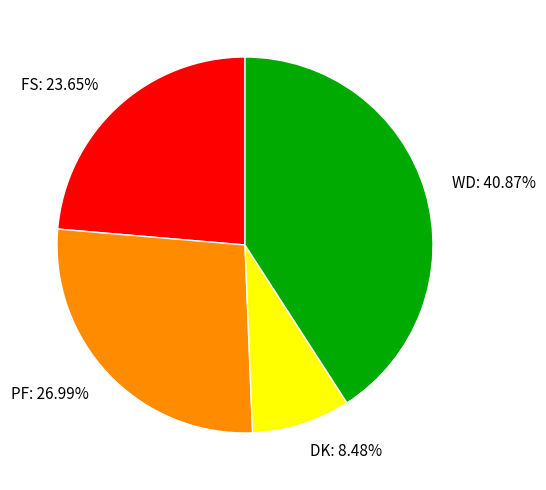

True or false: FS accounts for 38% of the total.

False